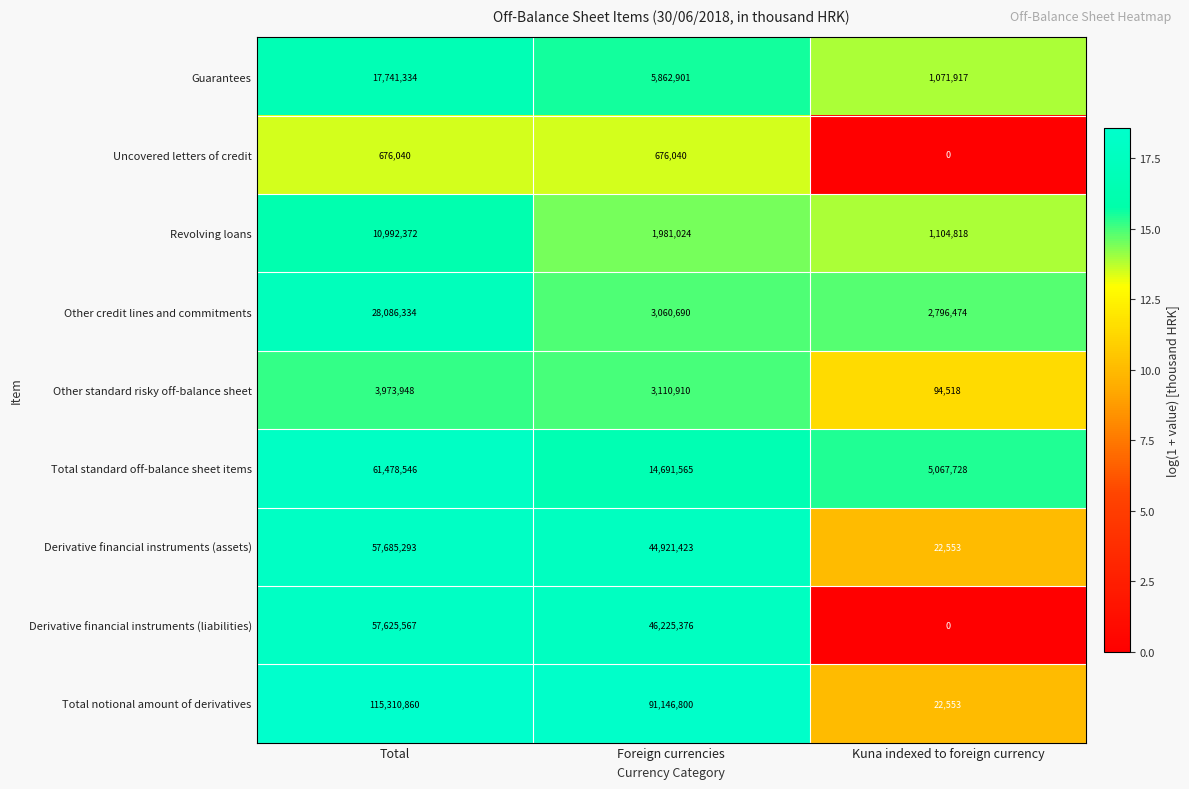

True or false: Other credit lines and commitments has a value of 1898913 at Kuna indexed to foreign currency.

False